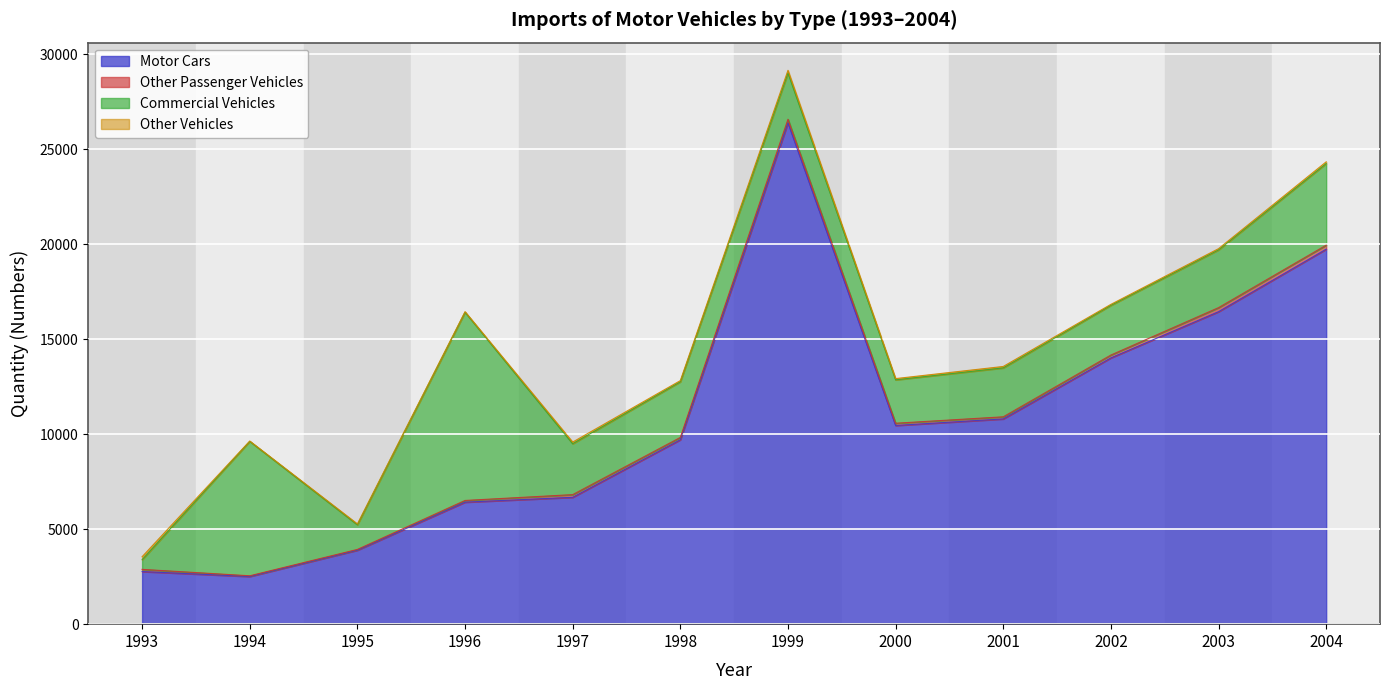

What is the minimum value for Other Vehicles?

18